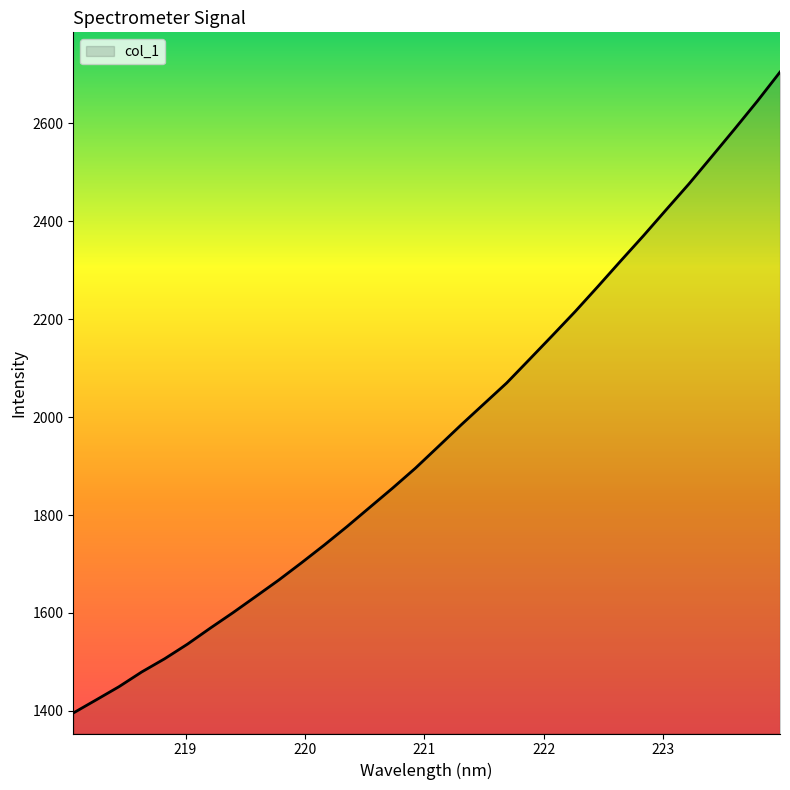

What is the difference between the maximum and minimum values?

1308.7